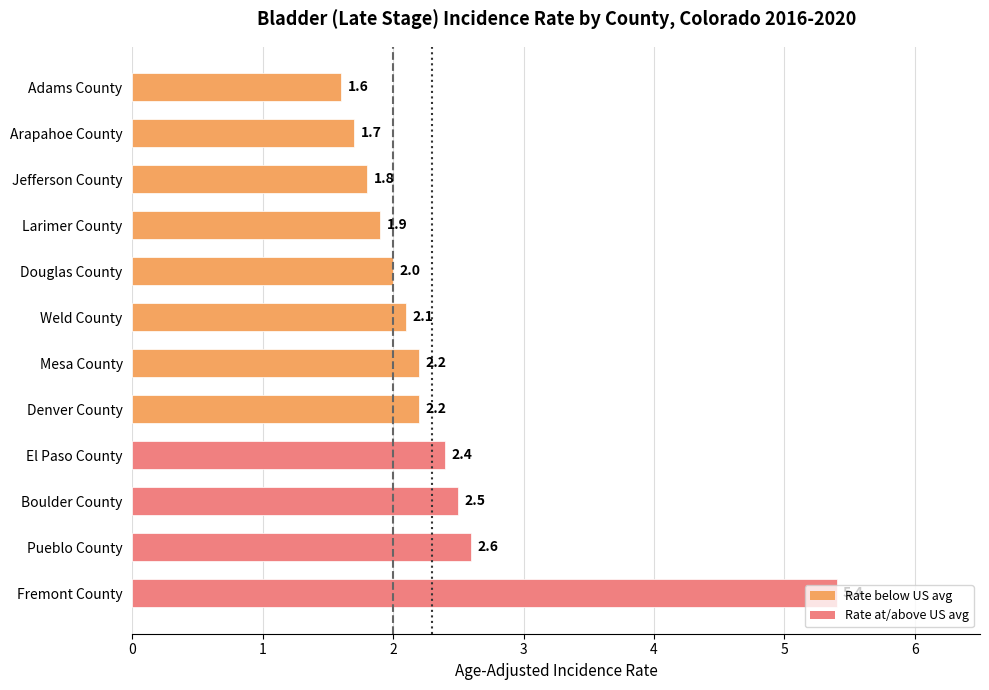

What is the average value?

2.4